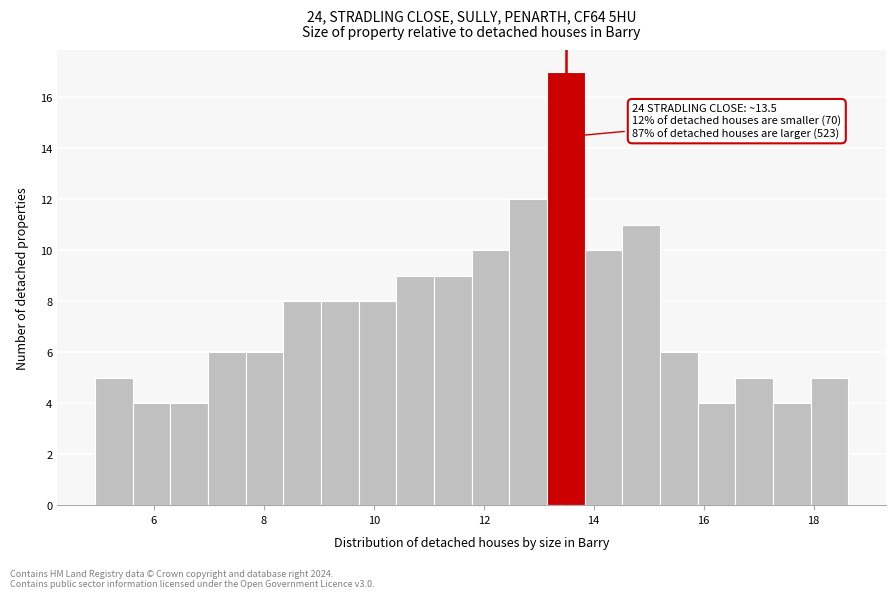

Read against the x-axis, roughly where is the centre of the tallest bar?

13.4